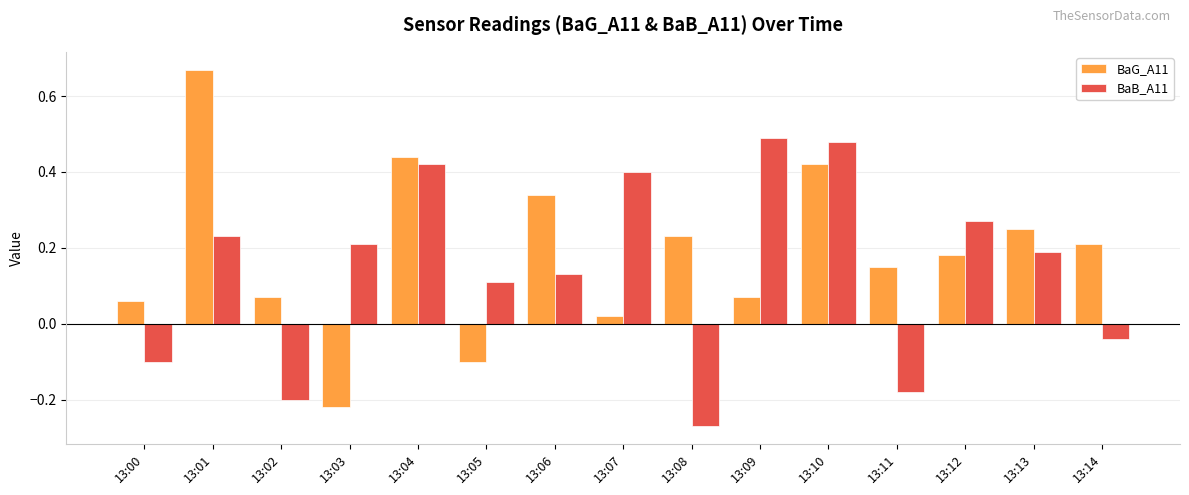

How many bars are there in each group?

2